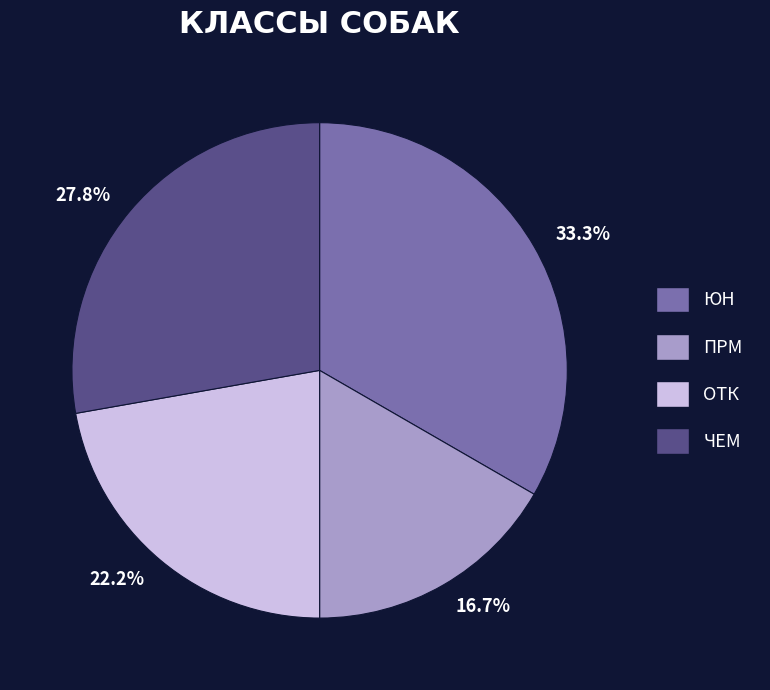

What percentage is the ЧЕМ slice, to the nearest percent?

28%